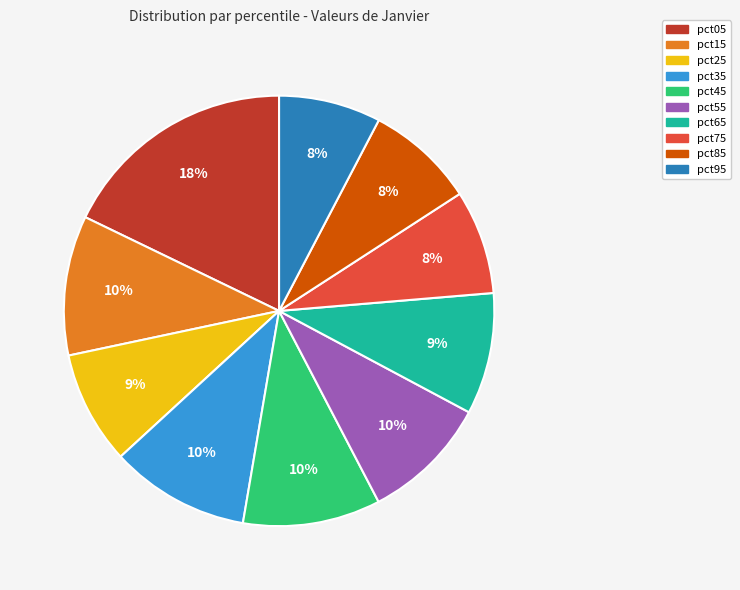

Which category has the biggest portion of the pie?

pct05